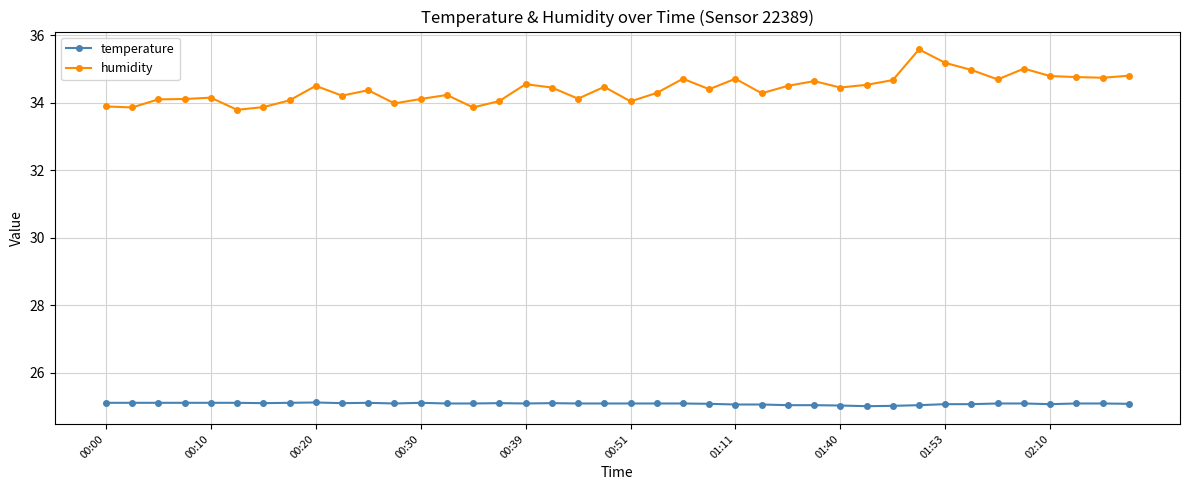

Which series has the widest spread of values?

humidity